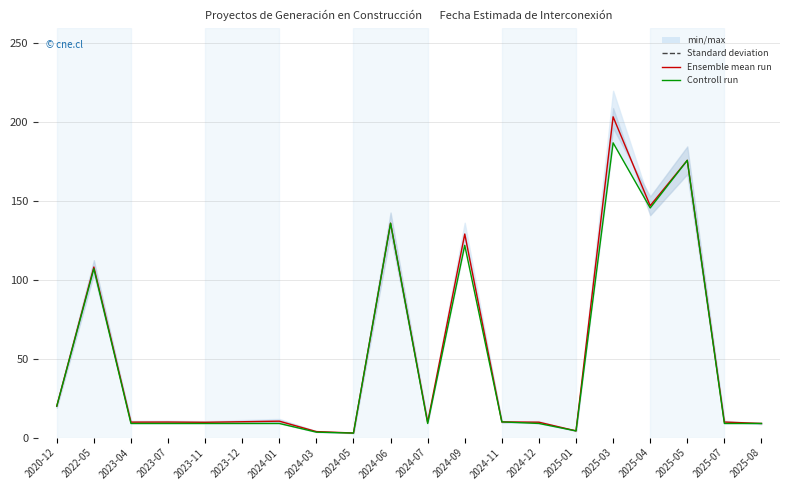

In Ensemble mean run, how many points are higher than both neighbors (excluding endpoints)?

7